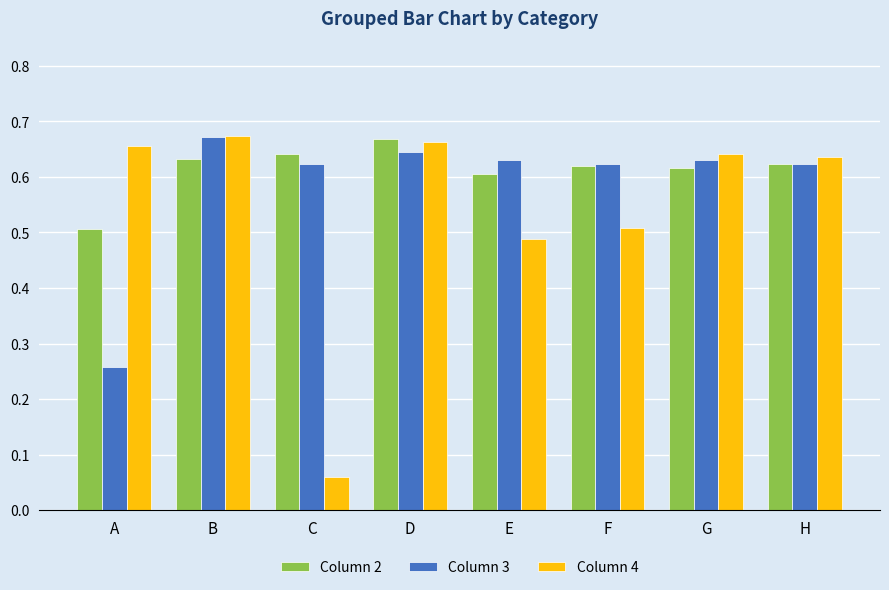

How many bars are there in each group?

3